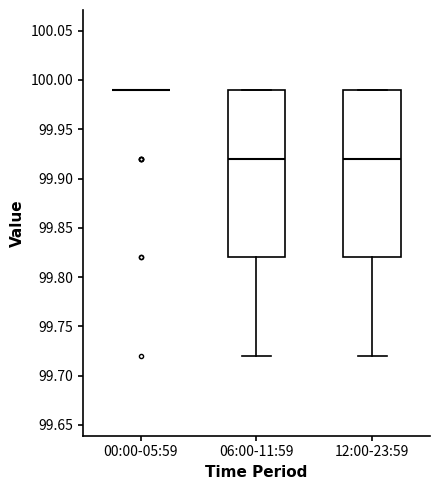

Where is the lower edge of the box for 12:00-23:59 on the y-axis? The values are not printed on the chart, so give them approximately, as read against the axis.

99.82